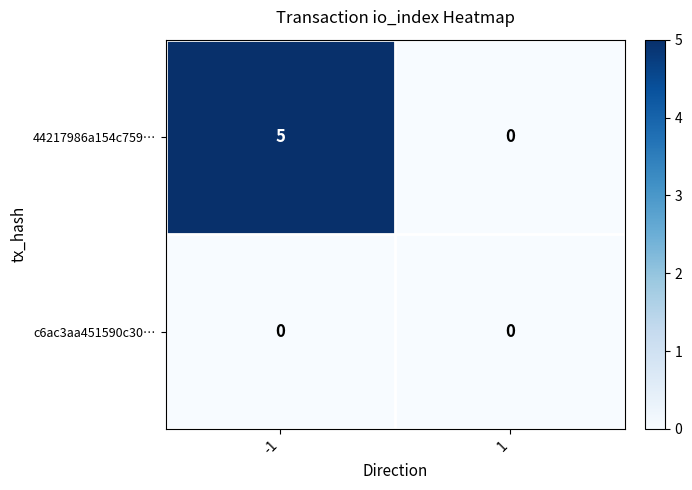

What is the sum of the 44217986a154c759… values at 1 and -1?

5